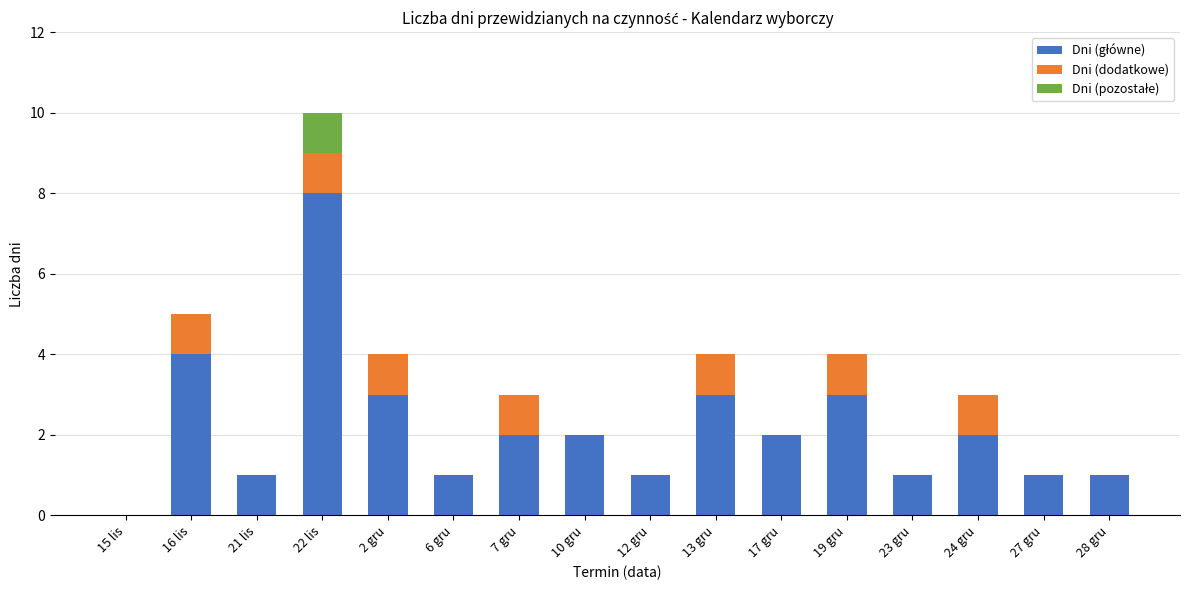

At which category is the sum across all series the highest?

22 lis